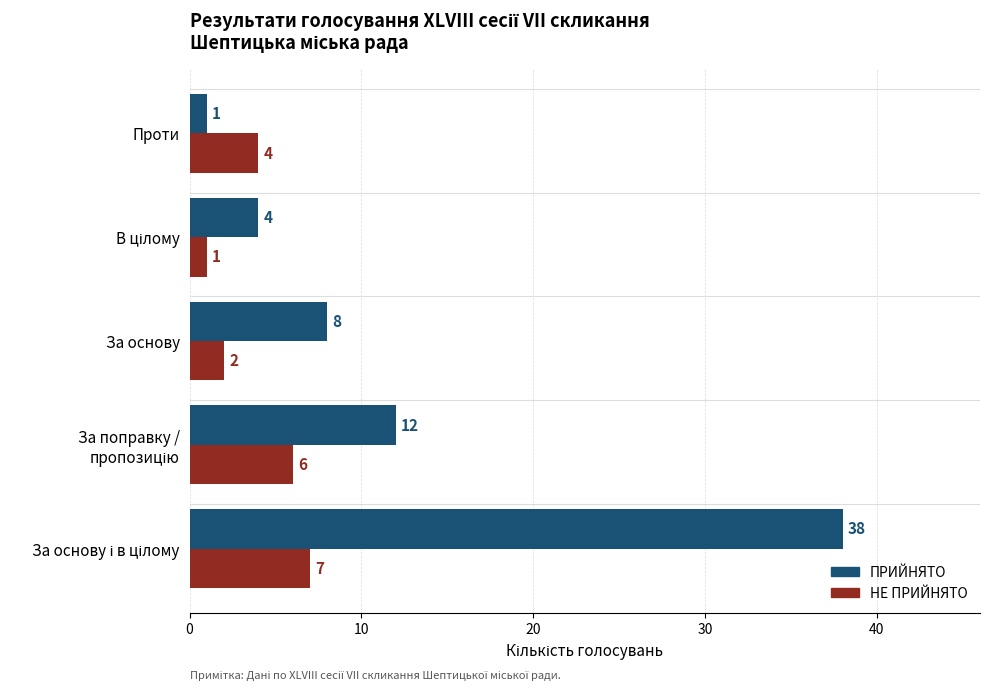

Where is НЕ ПРИЙНЯТО nearest to the value 4?

Проти